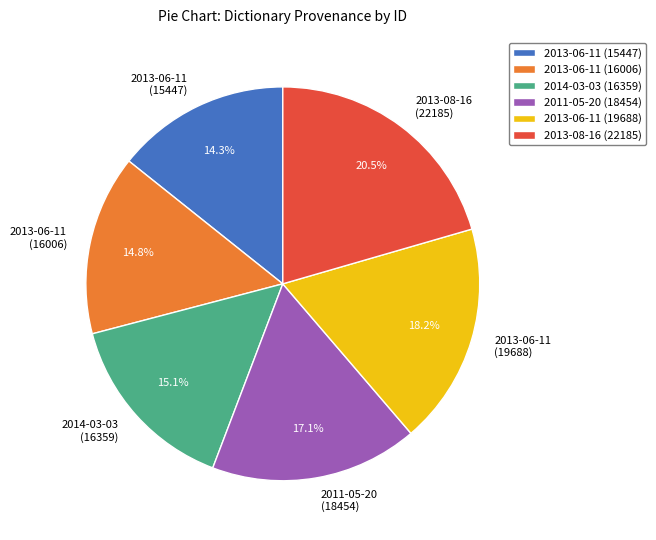

How many segments does this pie chart have?

6